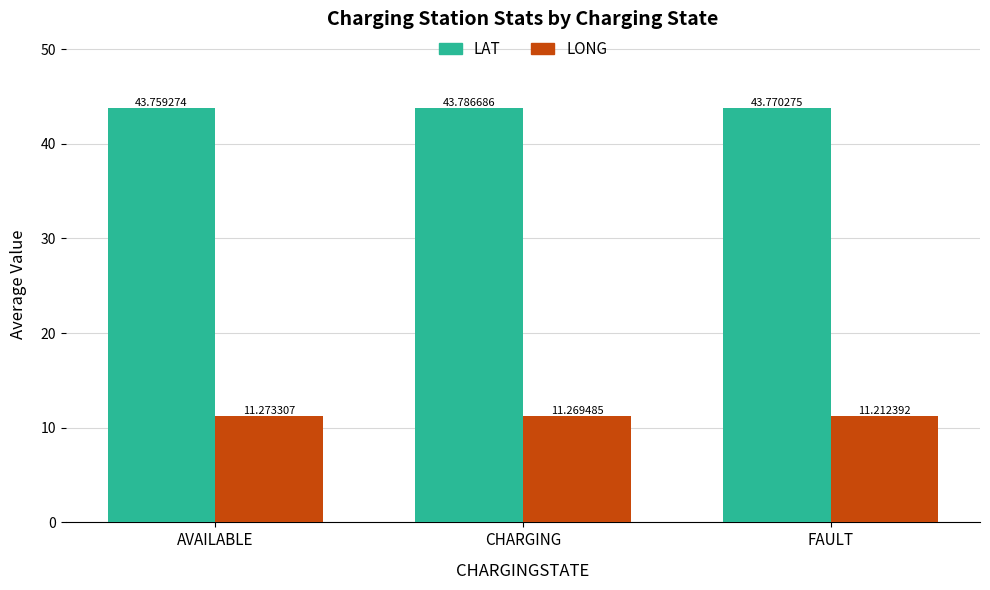

The LONG series shows 6.8 at AVAILABLE. True or false?

False